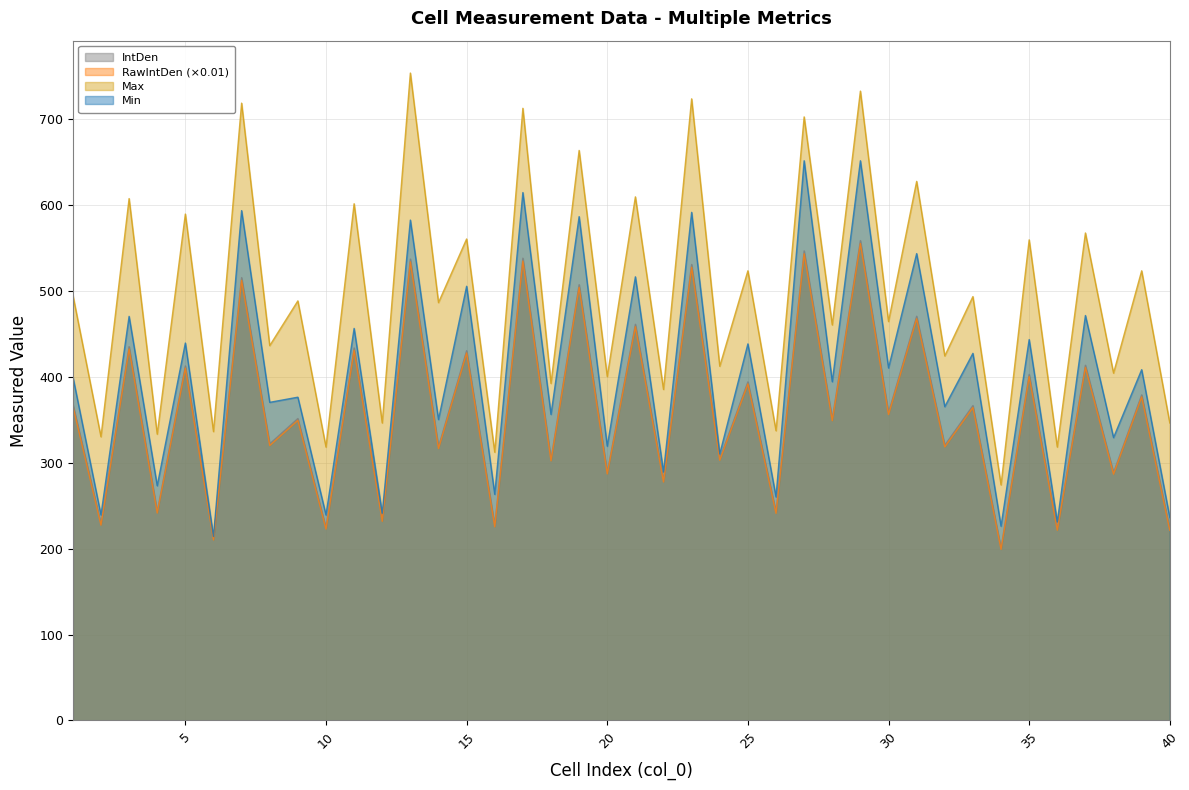

In Min, how many points are higher than both neighbors (excluding endpoints)?

19